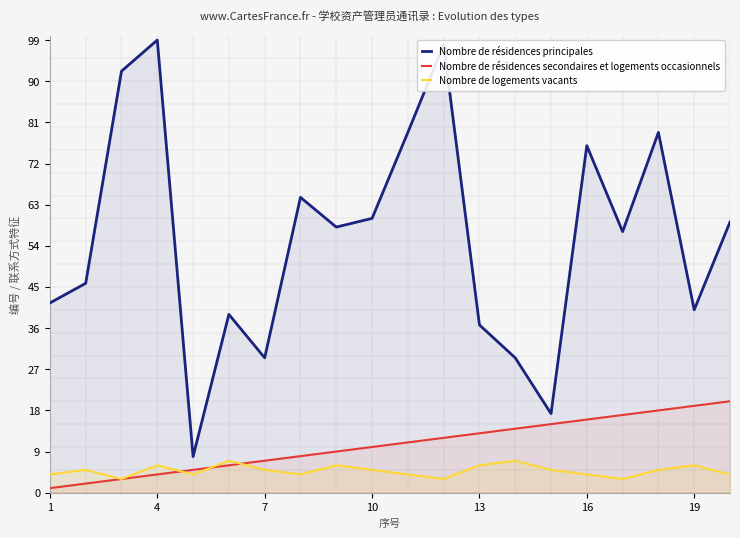

Count the number of data series in this chart.

3